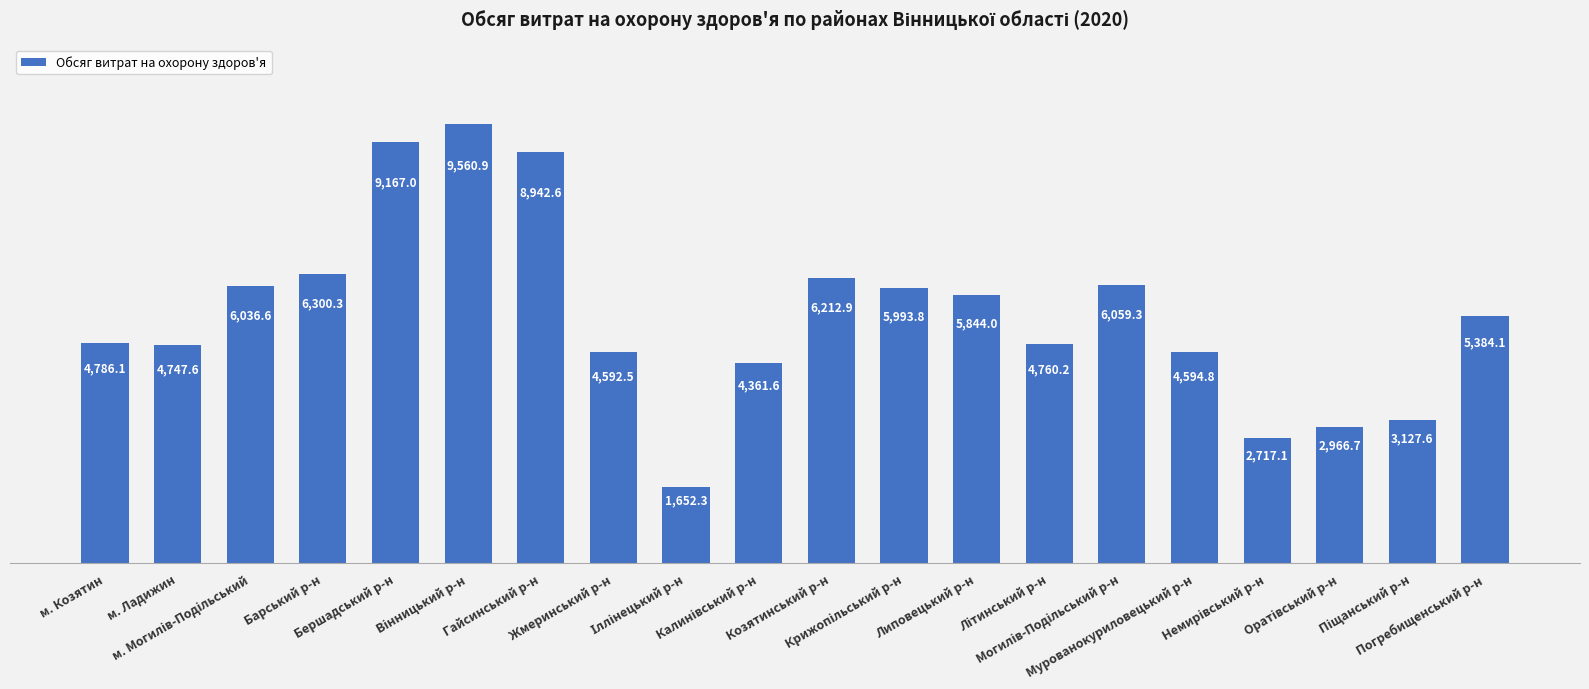

What is the minimum value shown in the chart?

1652.3